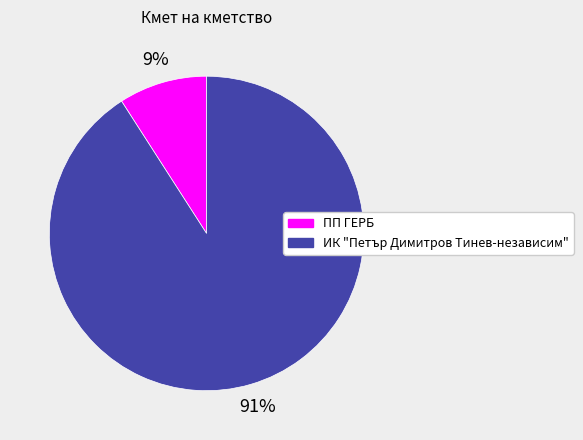

Which has a higher value, ПП ГЕРБ or ИК "Петър Димитров Тинев-независим"?

ИК "Петър Димитров Тинев-независим"